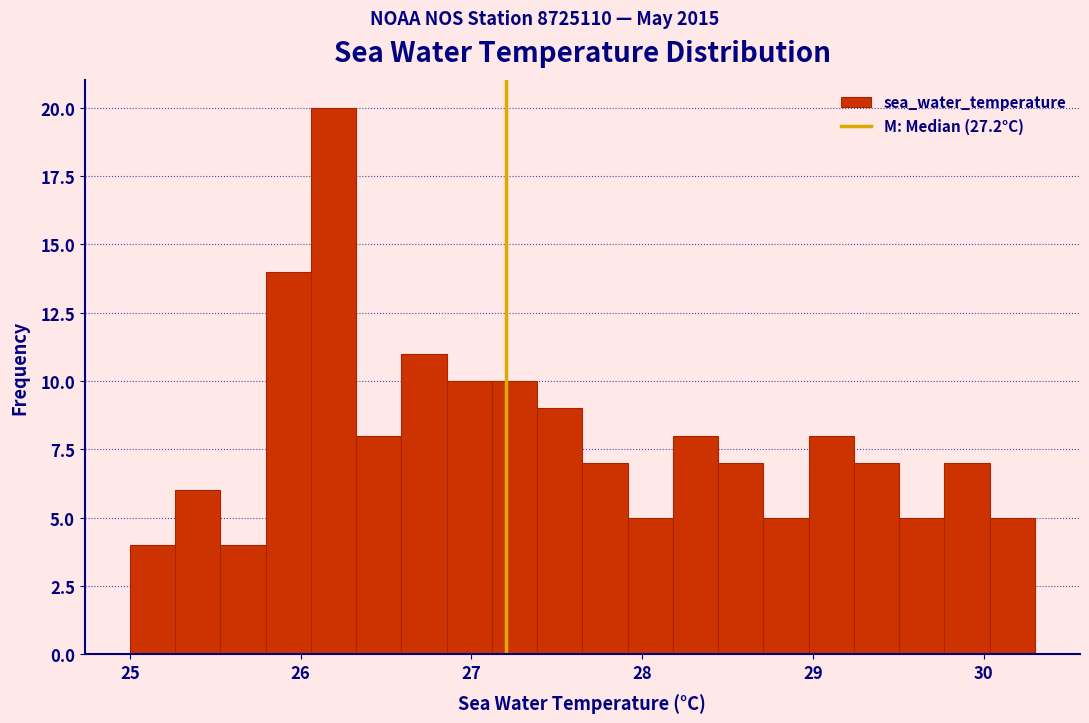

Around what value on the x-axis is the tallest bar? Give the approximate position of its centre, as read against the axis.

26.2